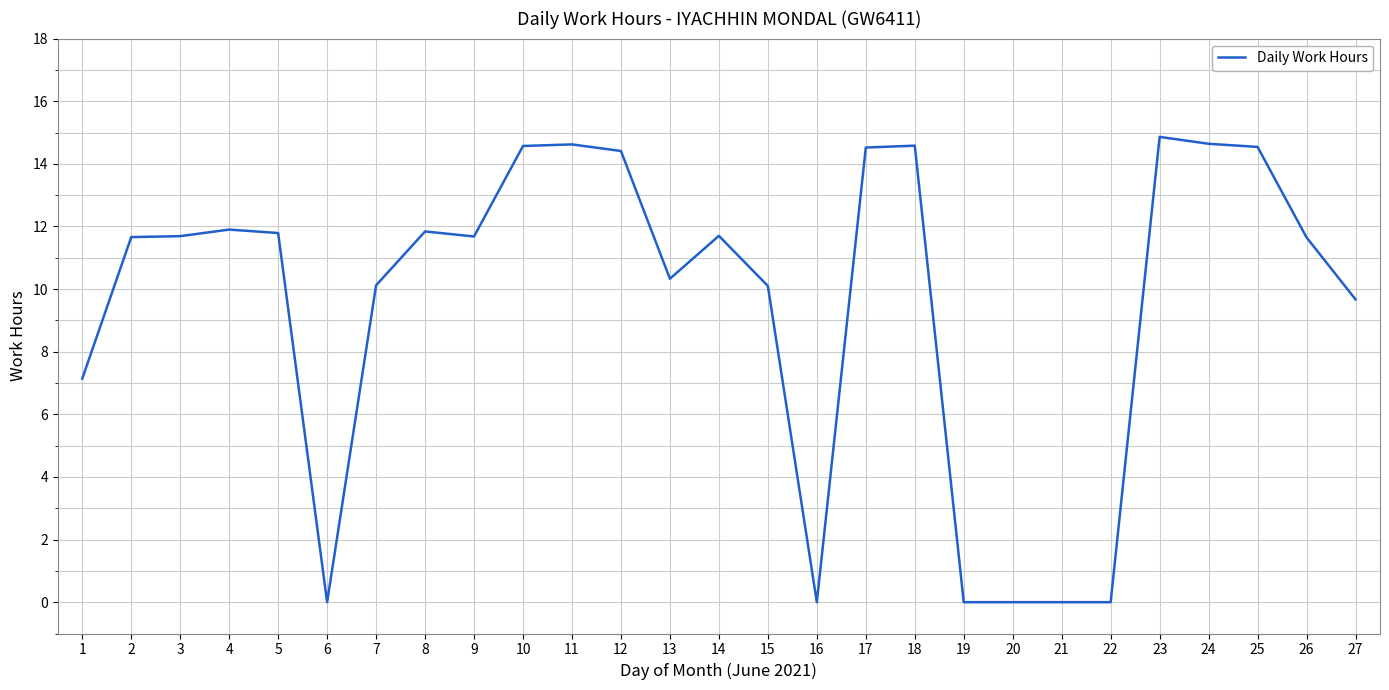

Where does the data first go above 11?

2